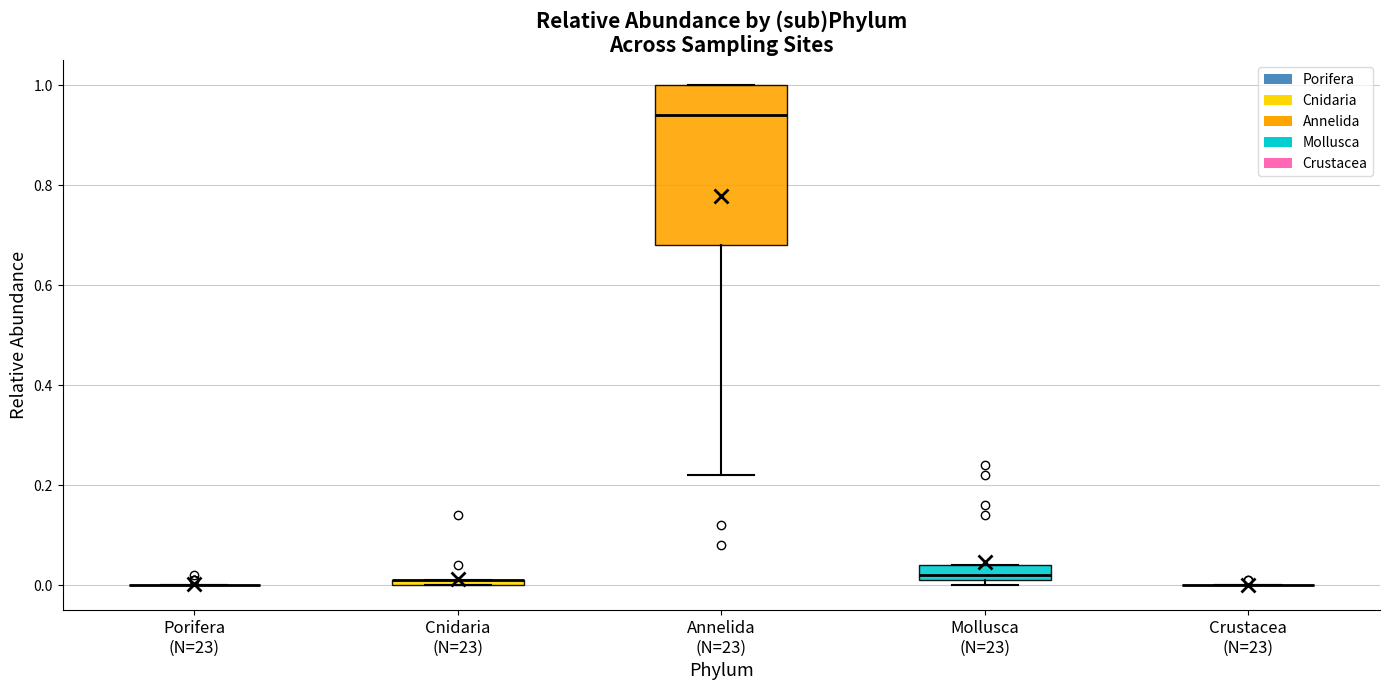

Where is the upper edge of the box for Annelida (N=23) on the y-axis? The values are not printed on the chart, so give them approximately, as read against the axis.

1.00